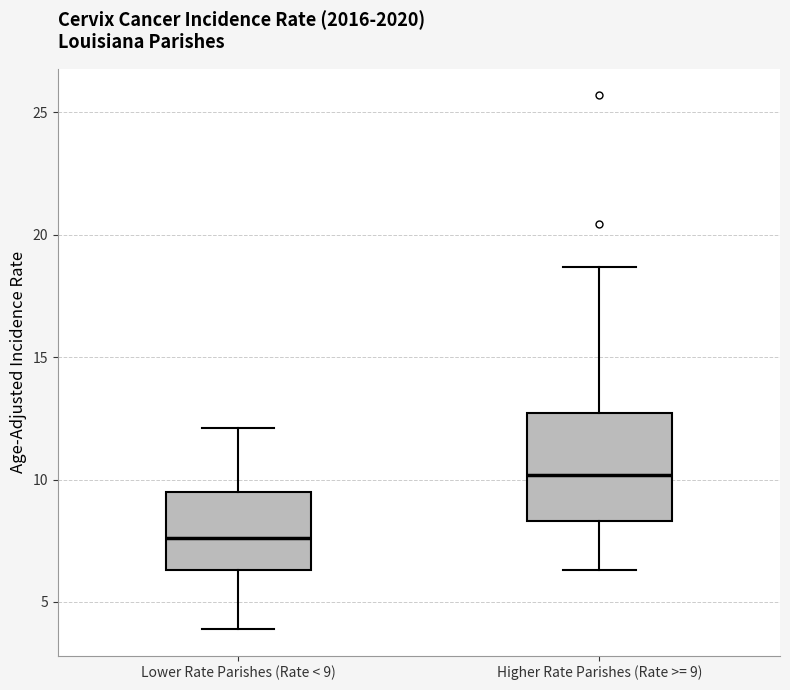

Where does the lower whisker of the box for Lower Rate Parishes (Rate < 9) end on the y-axis? The values are not printed on the chart, so give them approximately, as read against the axis.

4.0